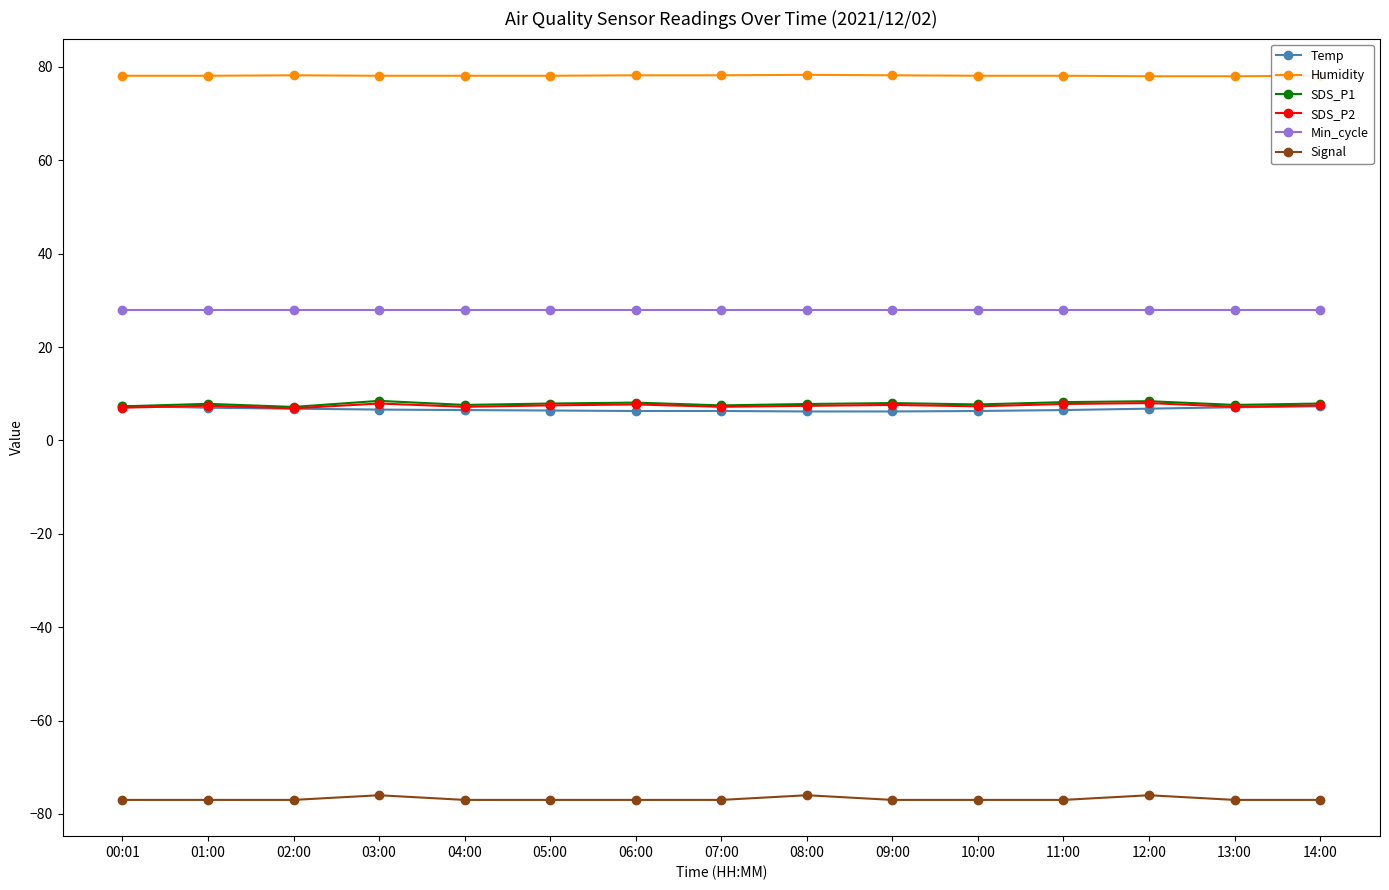

What is the minimum value shown in the chart?

-77.0